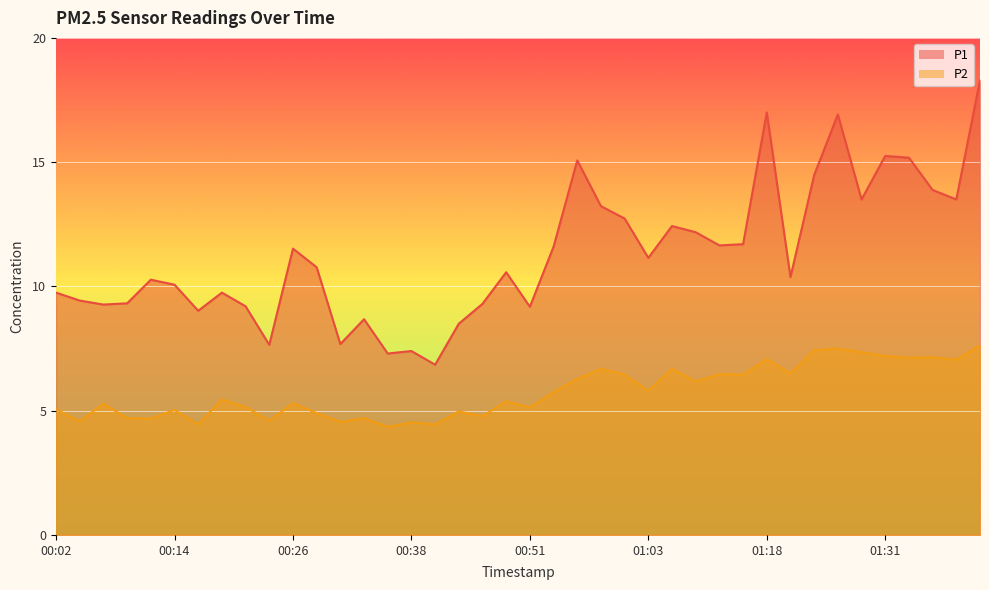

Which category has the lowest value in the P2 series?

00:36